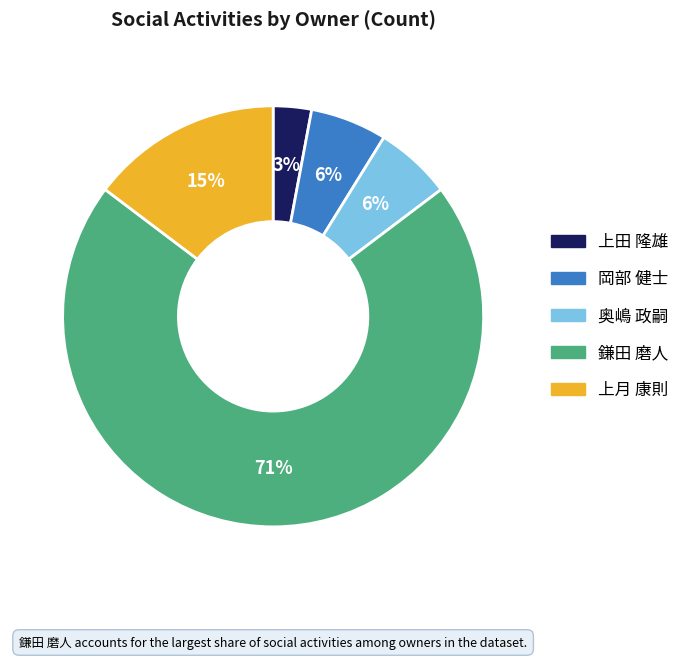

Between 奥嶋 政嗣 and 鎌田 磨人, which is larger?

鎌田 磨人